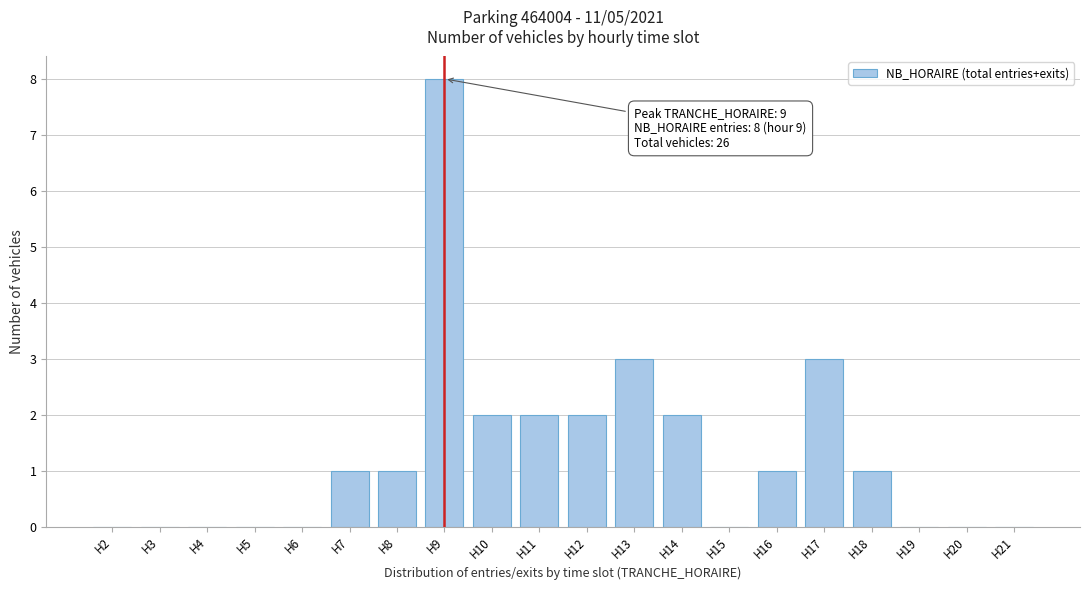

Reading left to right, transcribe all the data shown in this chart.

H2=0	H3=0	H4=0	H5=0	H6=0	H7=1	H8=1	H9=8	H10=2	H11=2	H12=2	H13=3	H14=2	H15=0	H16=1	H17=3	H18=1	H19=0	H20=0	H21=0